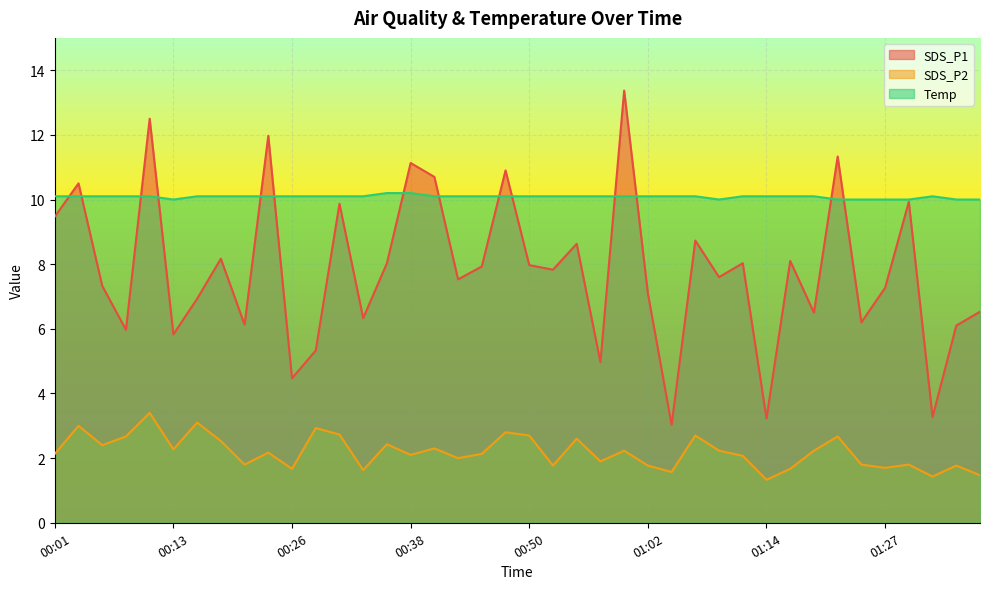

What is the label of the 9th point from the right?

01:17